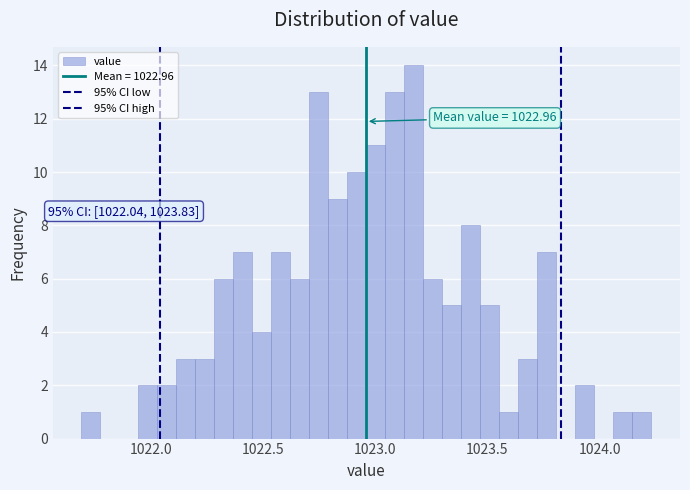

Around what value on the x-axis is the tallest bar? Give the approximate position of its centre, as read against the axis.

1023.15